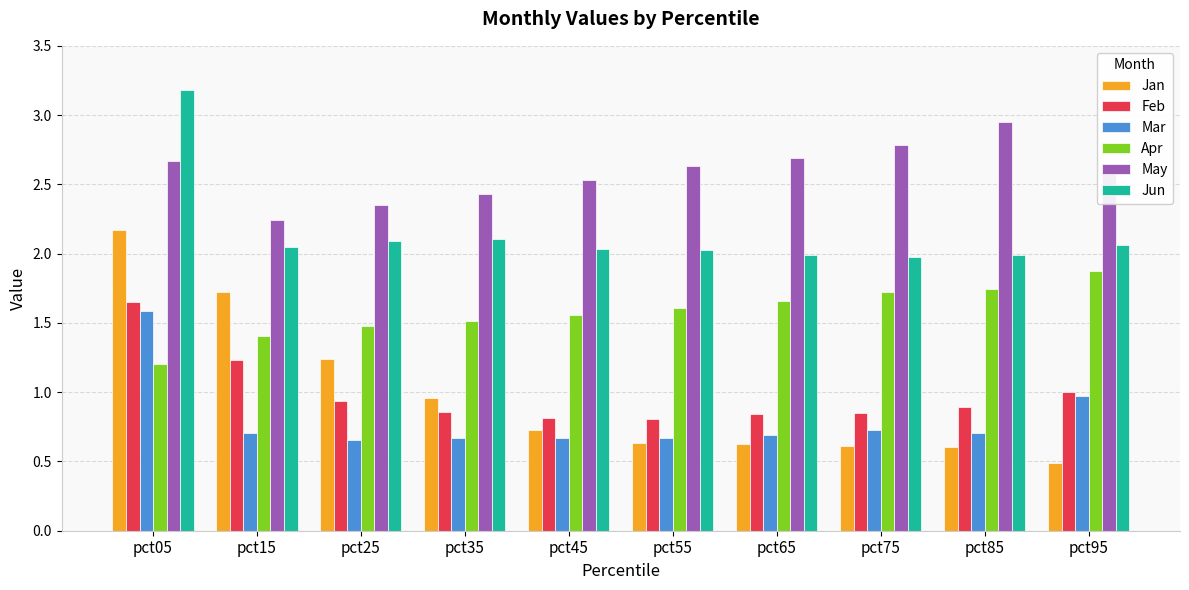

What are all the series names shown in the legend?

Jan, Feb, Mar, Apr, May, Jun